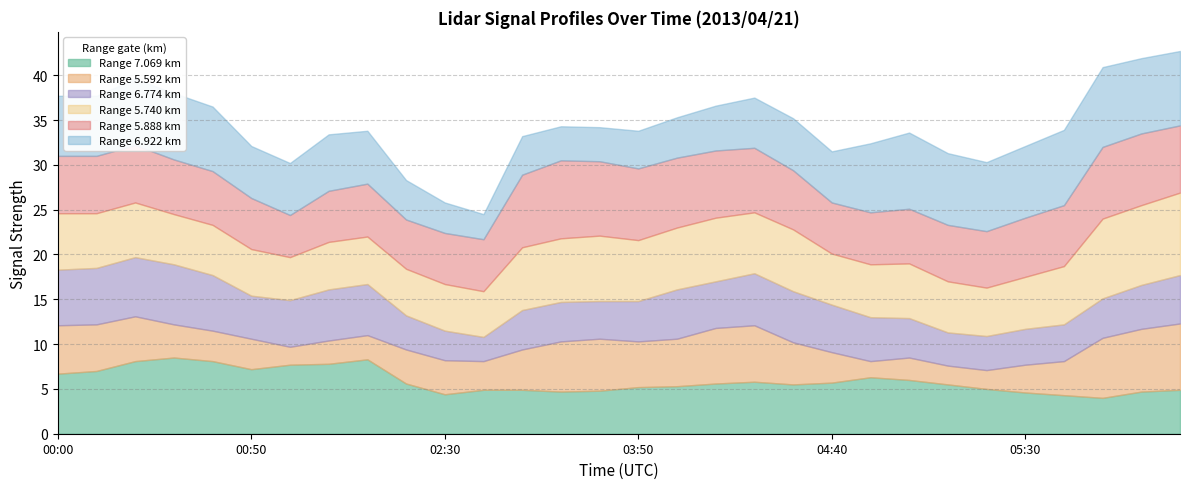

What is the value of the 6.922 point at the 11th from the left?

3.4